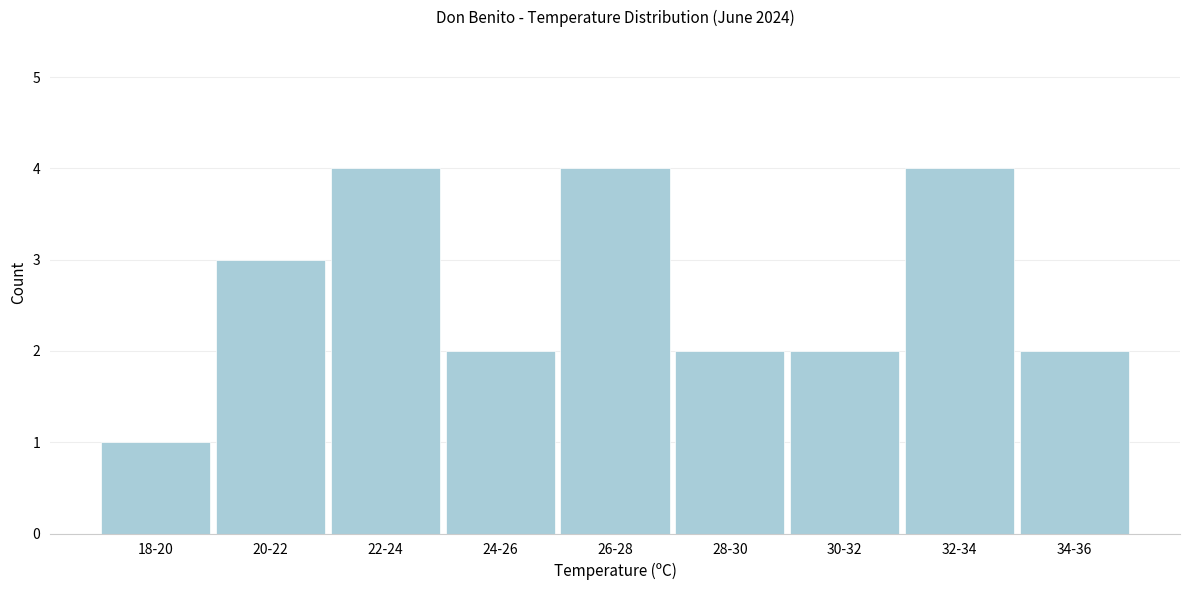

Reading right to left, list all the values displayed in this chart.

34-36=2	32-34=4	30-32=2	28-30=2	26-28=4	24-26=2	22-24=4	20-22=3	18-20=1